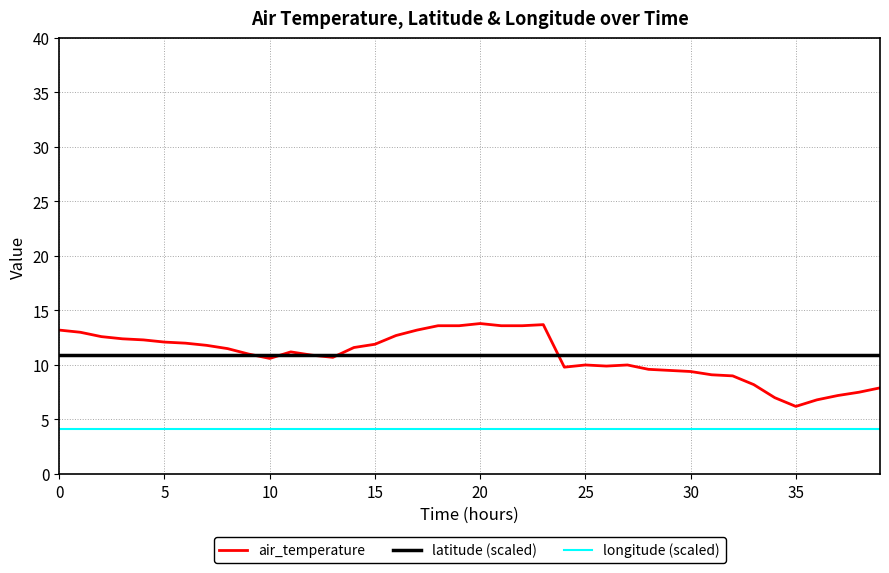

True or false: longitude (scaled) and air_temperature intersect in this chart.

False